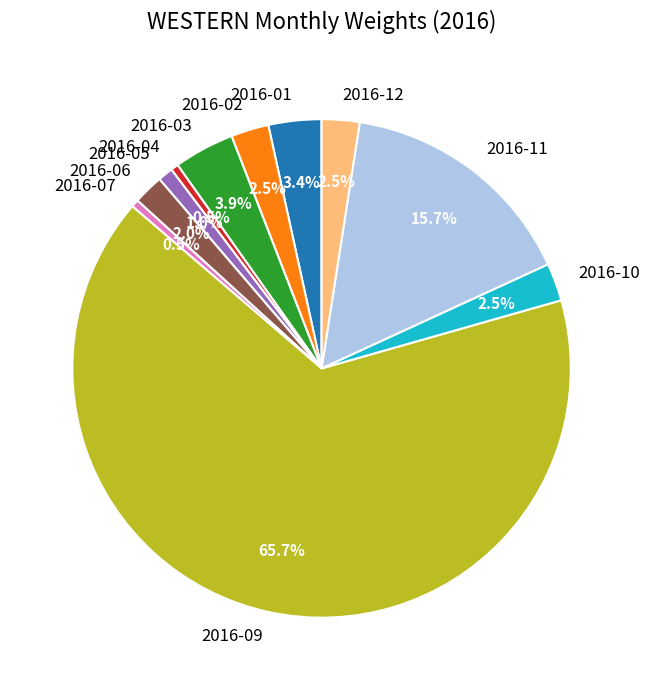

Does 2016-09 account for over 50% of the chart?

Yes